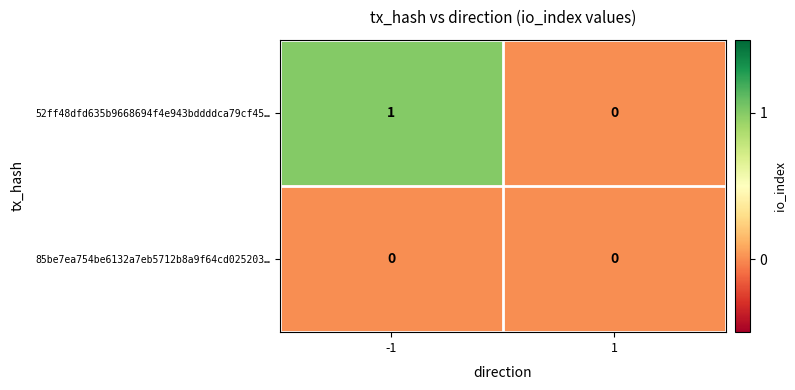

Rank the series at -1 from lowest to highest value.

85be7ea754be6132a7eb5712b8a9f64cd025203…, 52ff48dfd635b9668694f4e943bddddca79cf45…